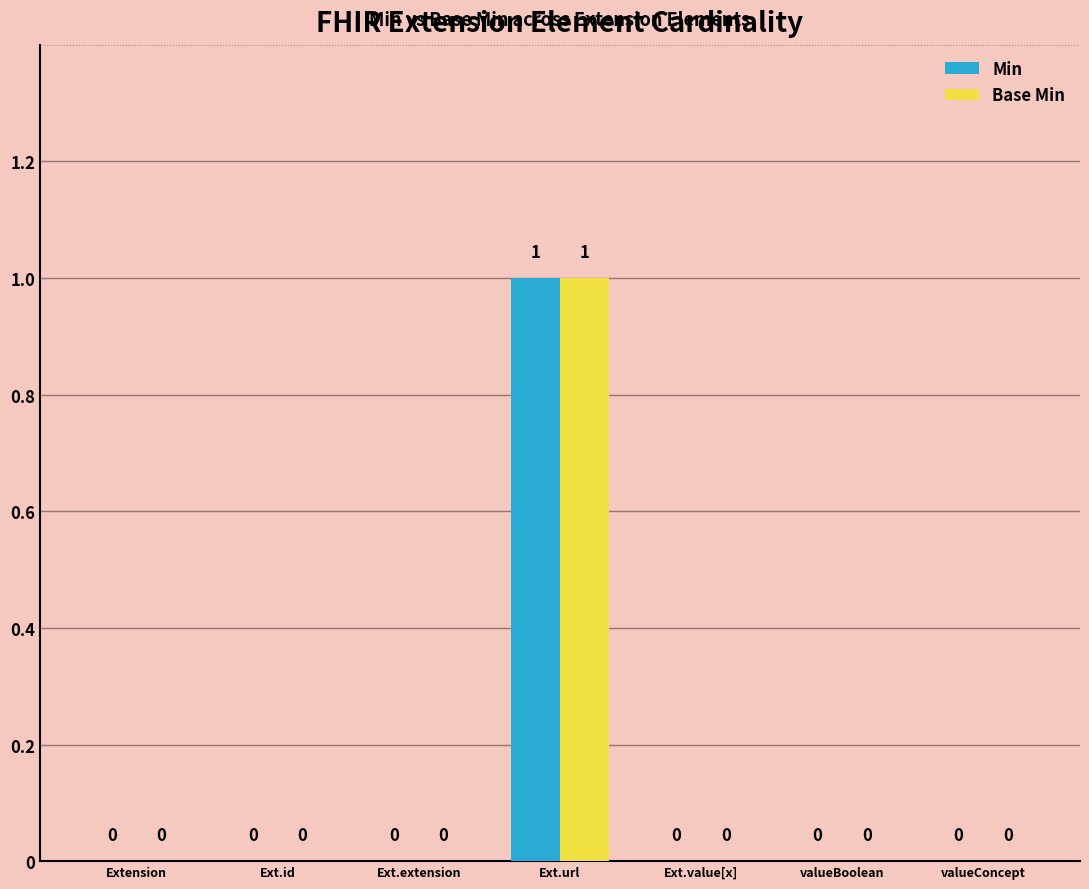

The Min series shows 1 at valueConcept. True or false?

False